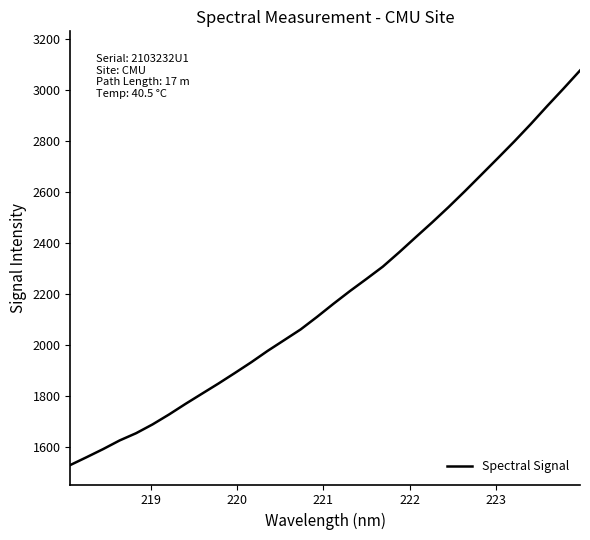

What is the greatest value displayed?

3076.9